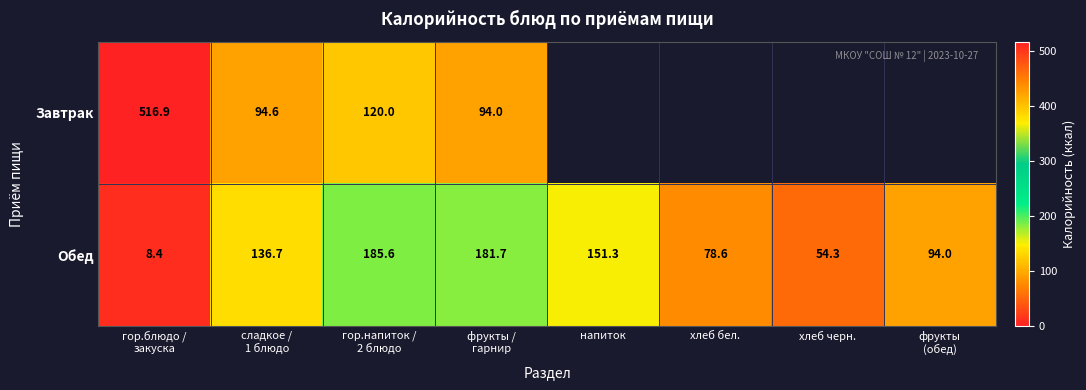

Which series has the widest spread of values?

Завтрак